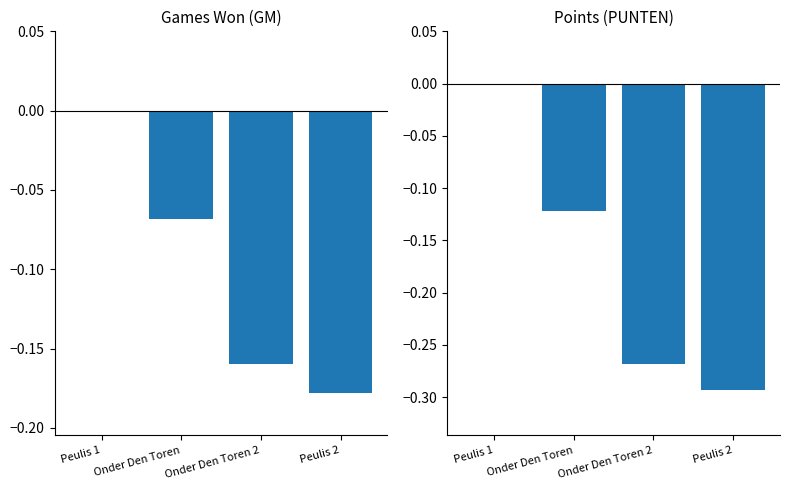

Which series has the widest spread of values?

PUNTEN normalized